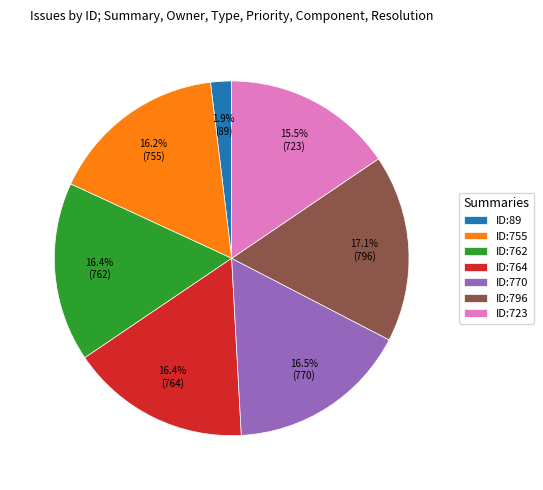

Does any single category account for the majority?

No